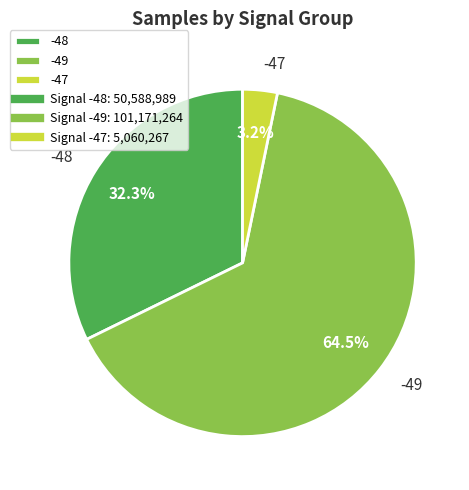

Count the number of slices in the pie.

3